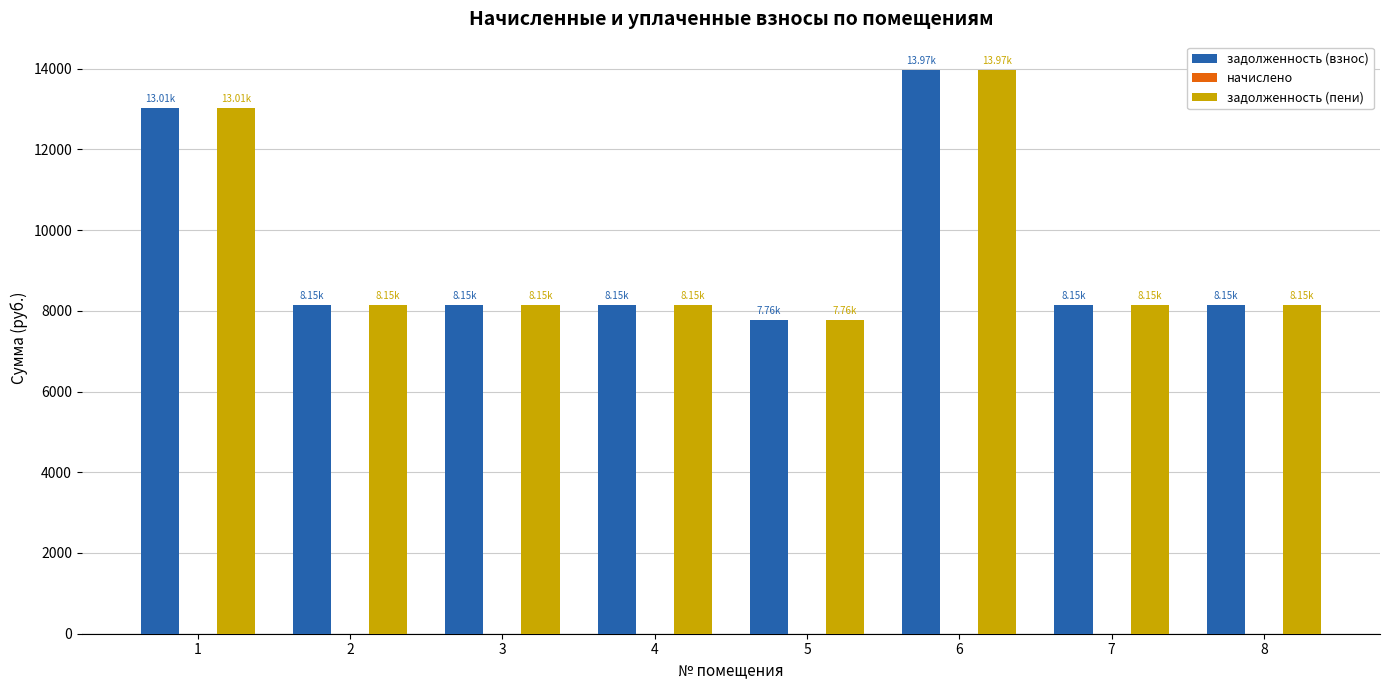

Does the chart contain stacked bars?

No